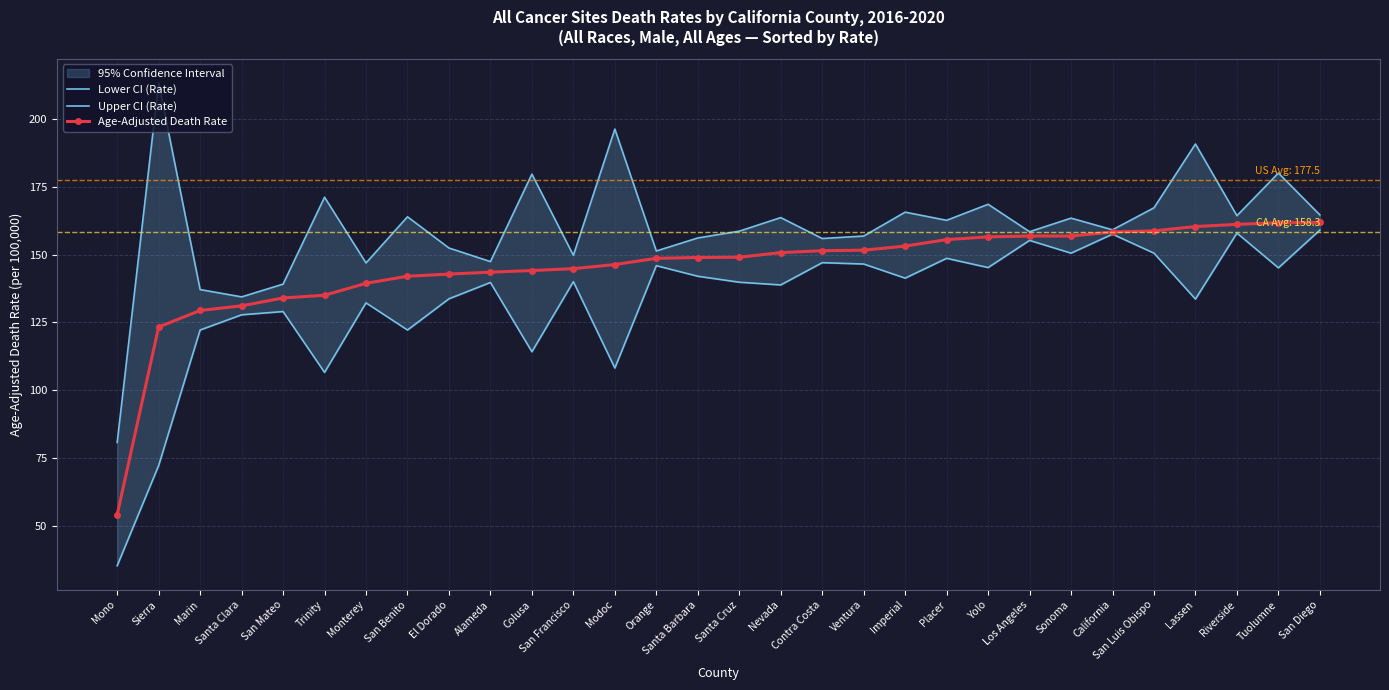

How many lines are shown in the chart?

3